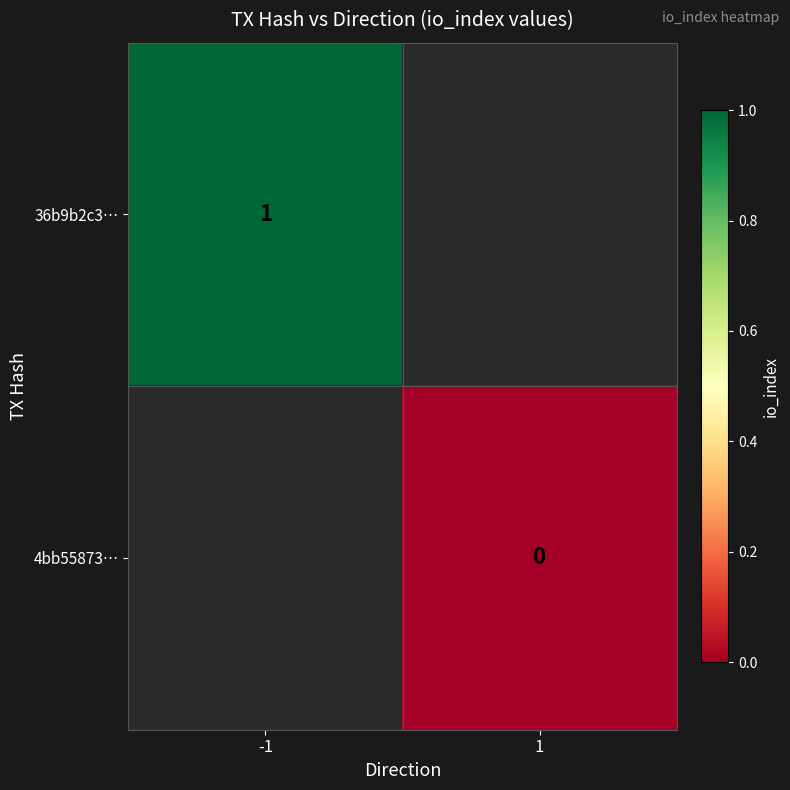

The 36b9b2c3… series shows 1 at -1. True or false?

True